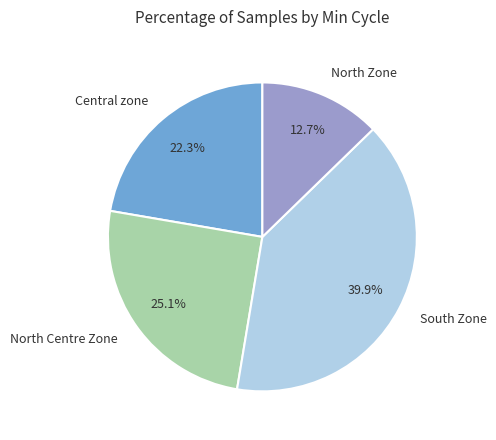

Is the sum of South Zone and North Centre Zone greater than half?

Yes